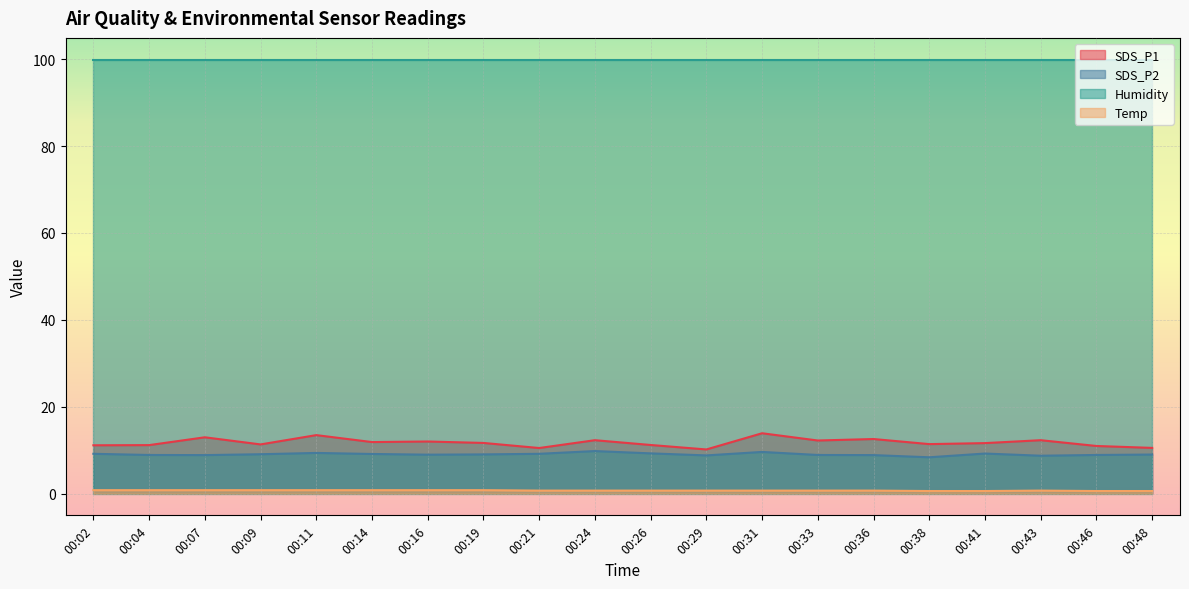

Count the number of data series in this chart.

4